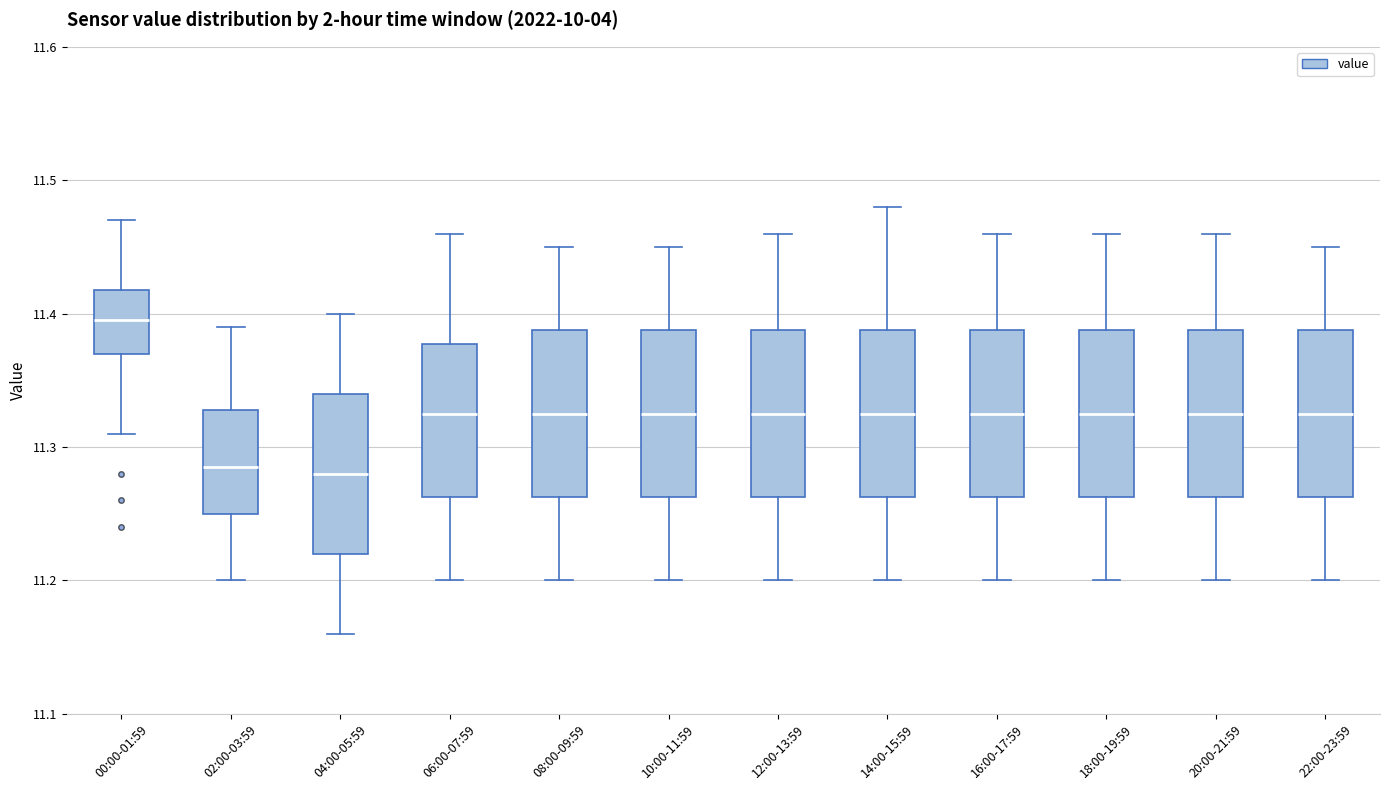

Reading left to right, read every box against the y-axis: the position of its median line, the range the box covers, and the ends of its whiskers. The values are not printed on the chart, so give them approximately, as read against the axis.

00:00-01:59: median 11.40, box 11.37 to 11.42, whiskers 11.31 to 11.47
02:00-03:59: median 11.29, box 11.25 to 11.33, whiskers 11.20 to 11.39
04:00-05:59: median 11.28, box 11.22 to 11.34, whiskers 11.16 to 11.40
06:00-07:59: median 11.33, box 11.26 to 11.38, whiskers 11.20 to 11.46
08:00-09:59: median 11.33, box 11.26 to 11.39, whiskers 11.20 to 11.45
10:00-11:59: median 11.33, box 11.26 to 11.39, whiskers 11.20 to 11.45
12:00-13:59: median 11.33, box 11.26 to 11.39, whiskers 11.20 to 11.46
14:00-15:59: median 11.33, box 11.26 to 11.39, whiskers 11.20 to 11.48
16:00-17:59: median 11.33, box 11.26 to 11.39, whiskers 11.20 to 11.46
18:00-19:59: median 11.33, box 11.26 to 11.39, whiskers 11.20 to 11.46
20:00-21:59: median 11.33, box 11.26 to 11.39, whiskers 11.20 to 11.46
22:00-23:59: median 11.33, box 11.26 to 11.39, whiskers 11.20 to 11.45